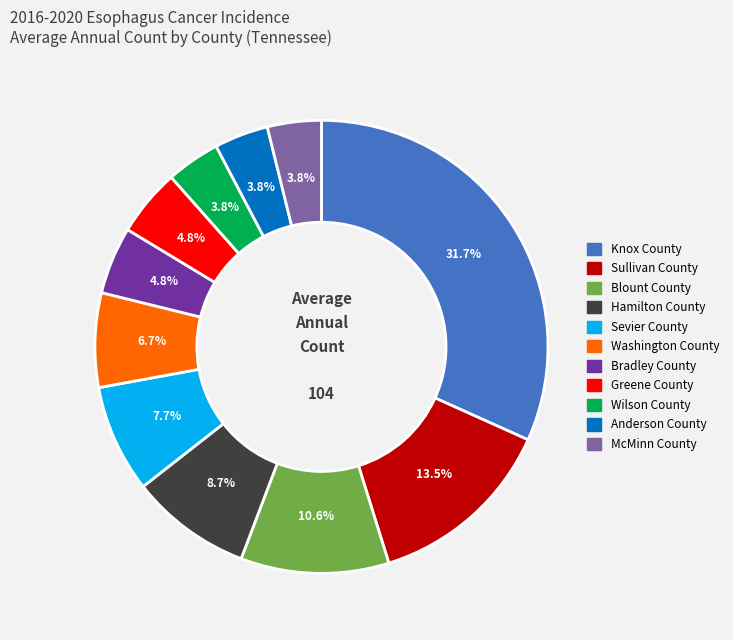

Which slice is the largest?

Knox County